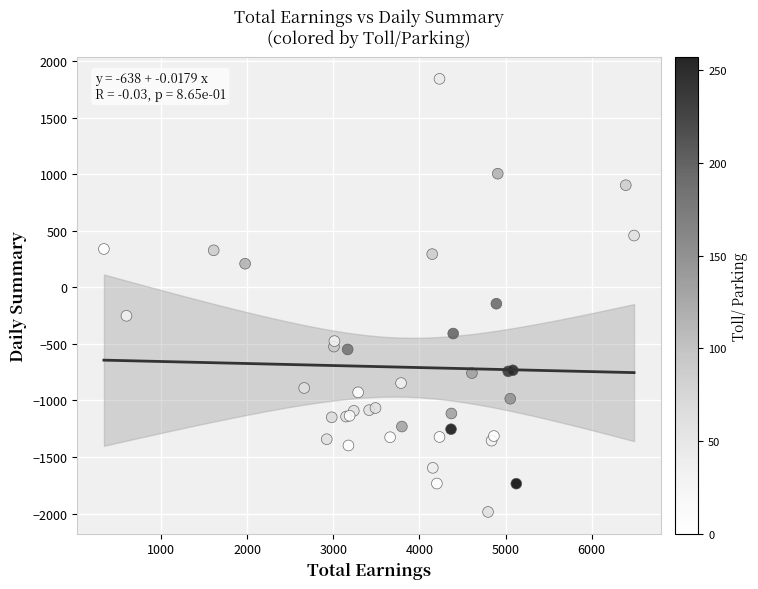

What Y value in the scatter plot is closest to -72?

-145.6